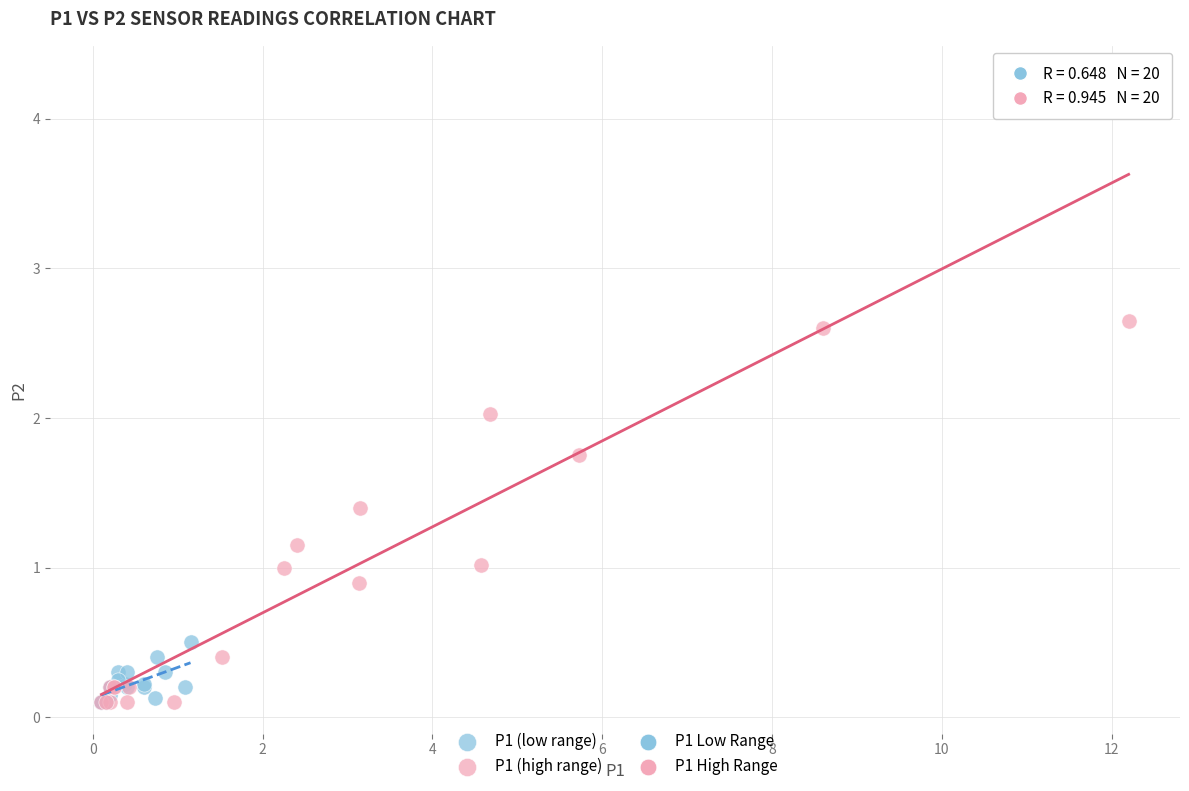

Which series contains the highest Y value?

P1 (high range)